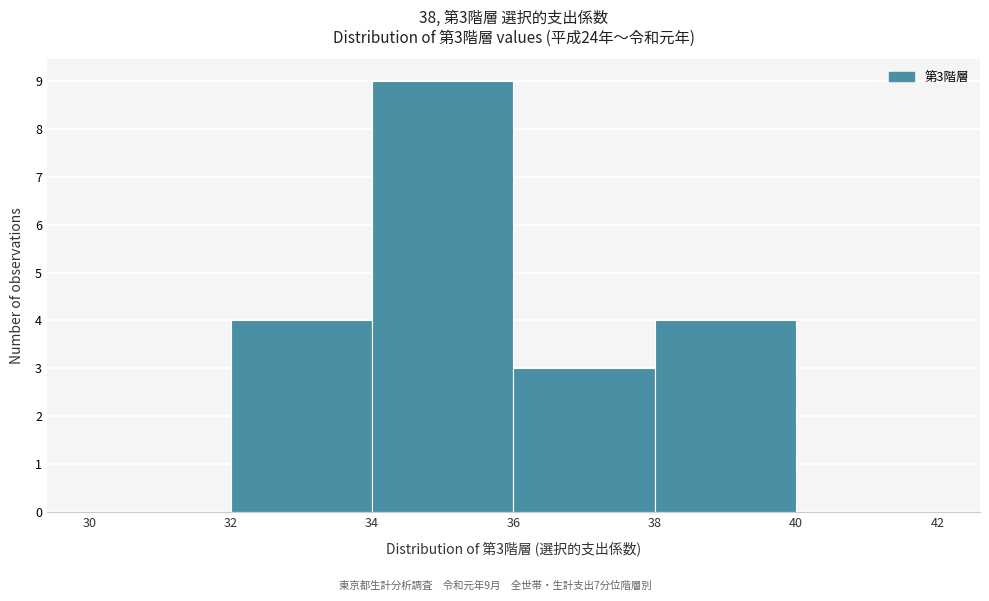

Which range on the x-axis has the tallest bar?

34 to 36